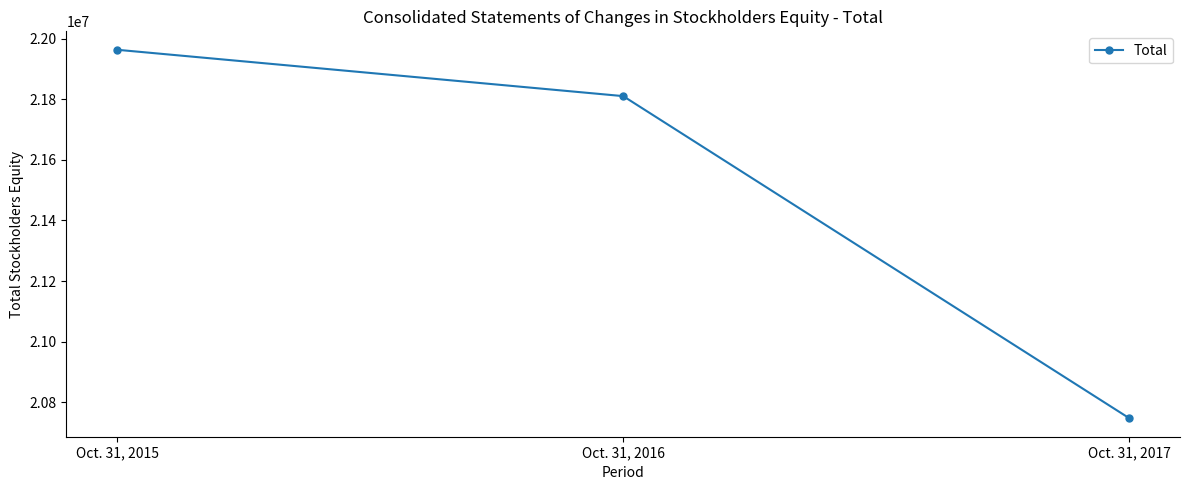

What is the value of the 3rd point from the left?

20747286